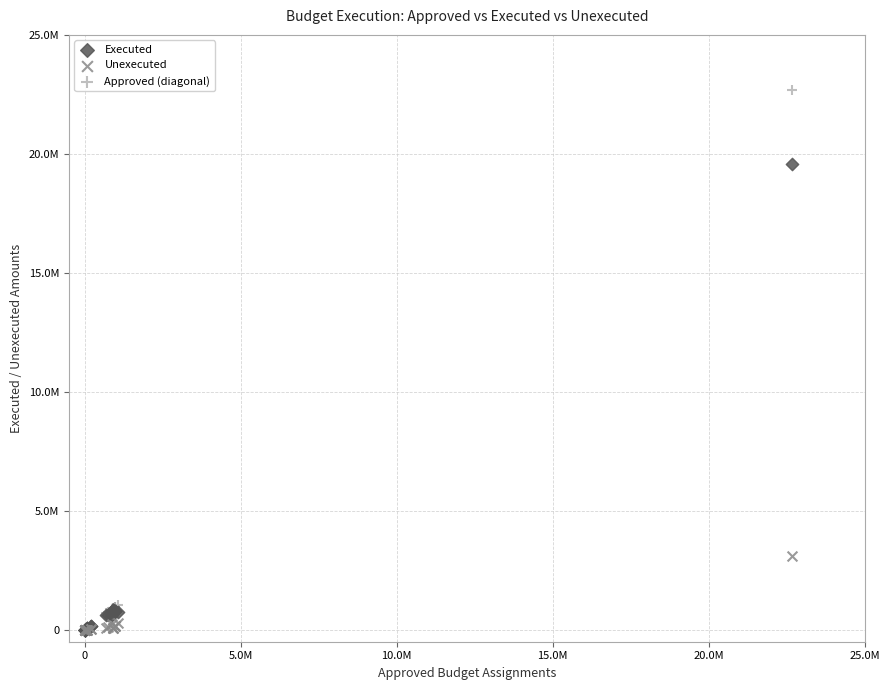

What are all the series names shown in the legend?

Executed, Unexecuted, Approved (diagonal)